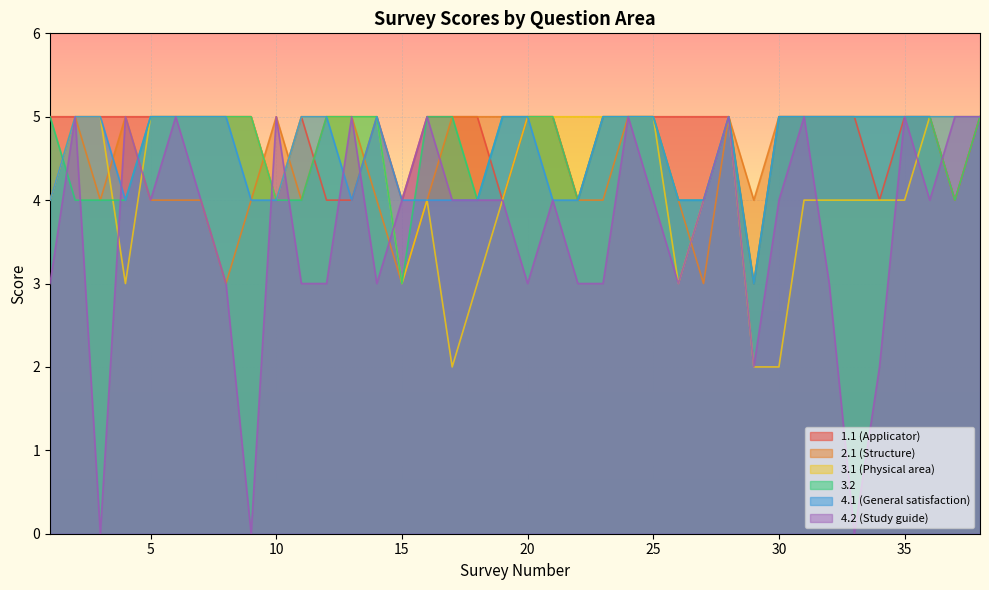

Between which two adjacent categories do 2.1 (Structure) and 4.2 (Study guide) first intersect?

14 and 15